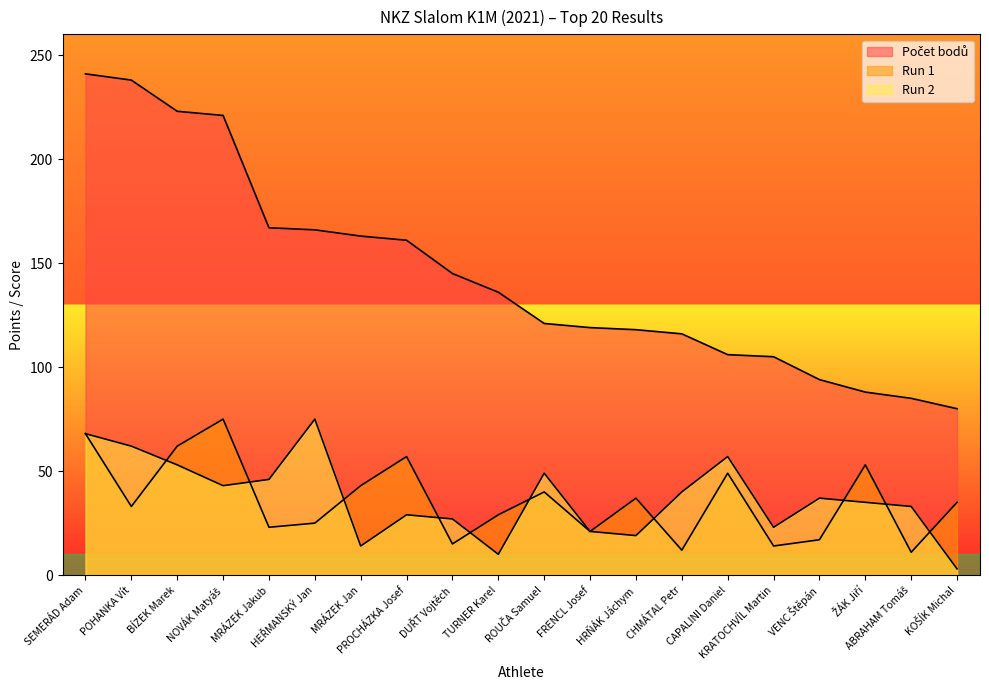

Is the value of Počet bodů at PROCHÁZKA Josef greater than the value of Run 1 at TURNER Karel?

Yes